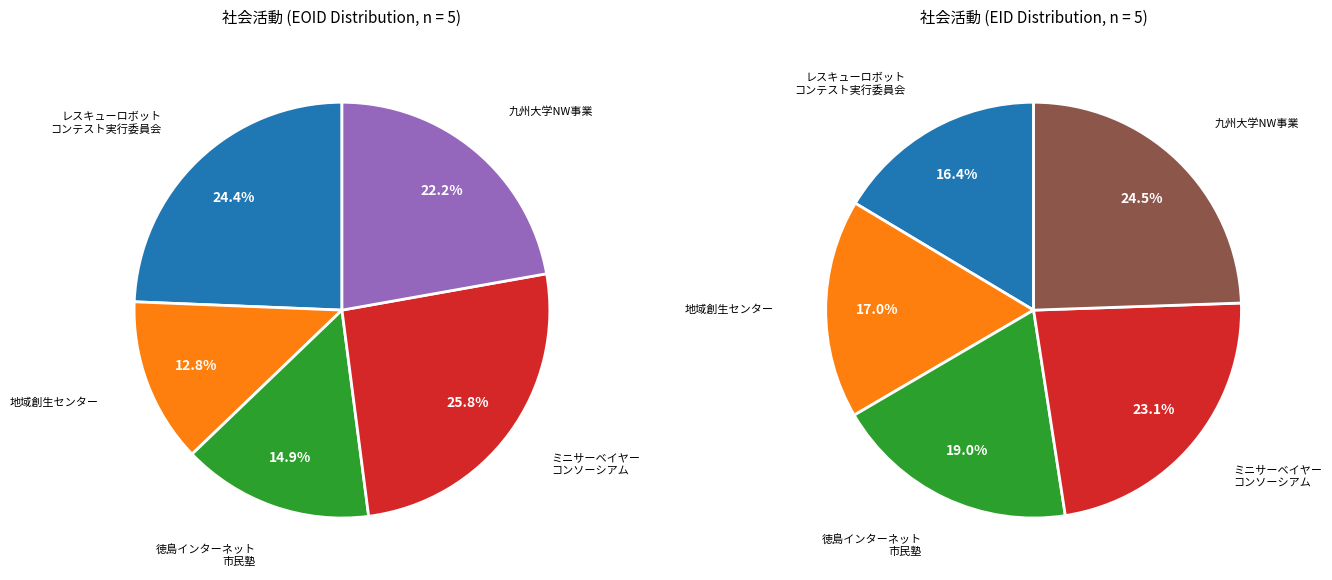

Which slice is the smallest?

地域創生センター